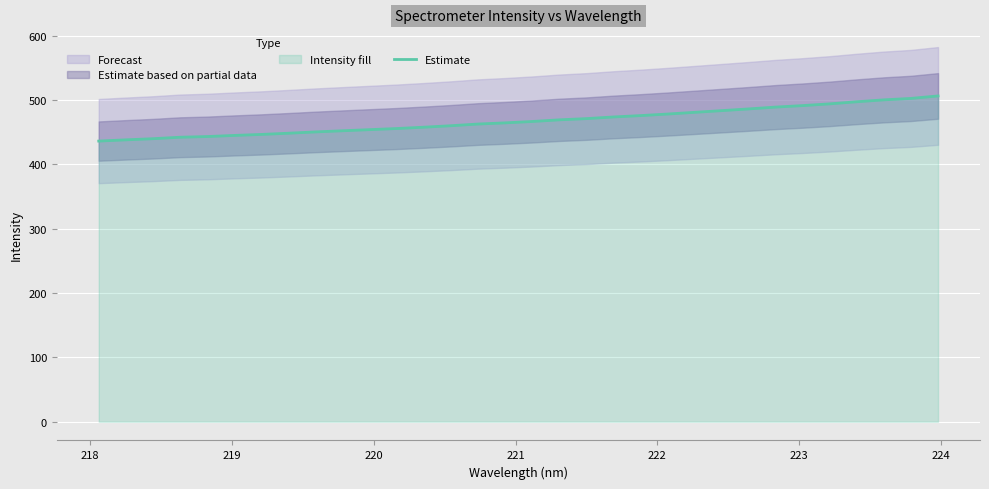

What is the lowest value of the Estimate series?

436.2